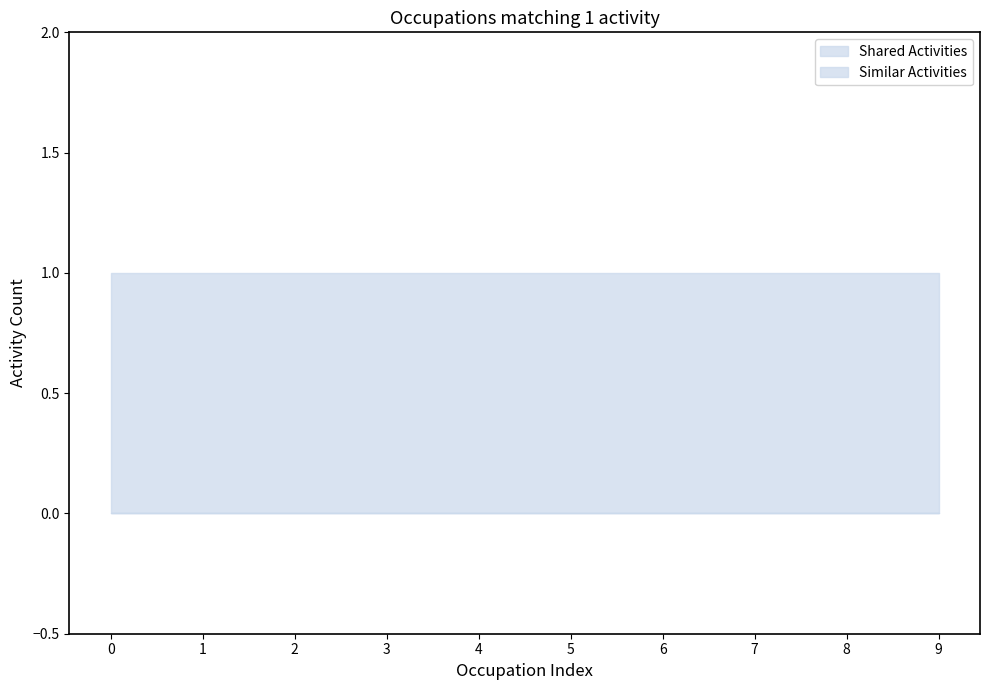

At how many categories does at least one series exceed 0?

10